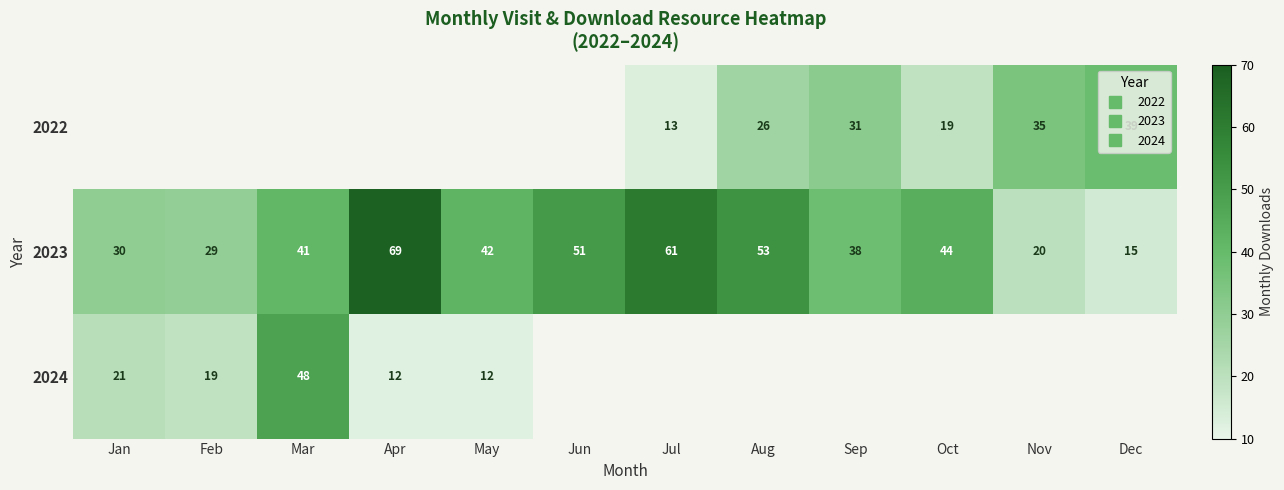

What is the maximum value shown in the chart?

69.0